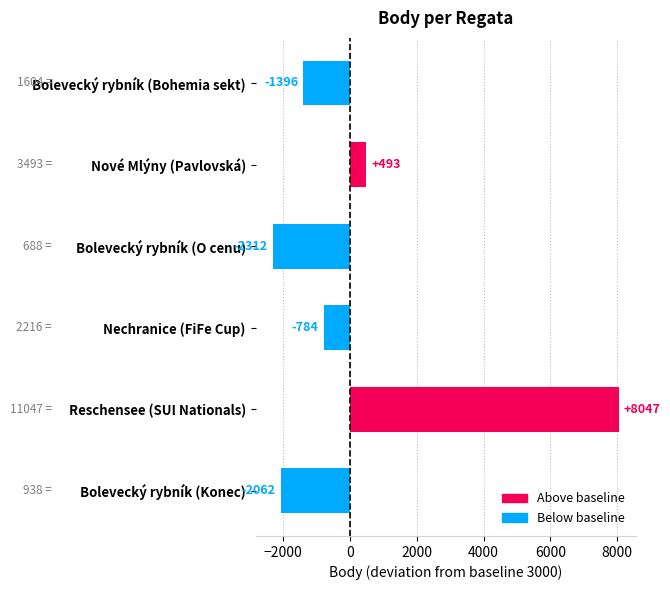

How many values are above zero?

2